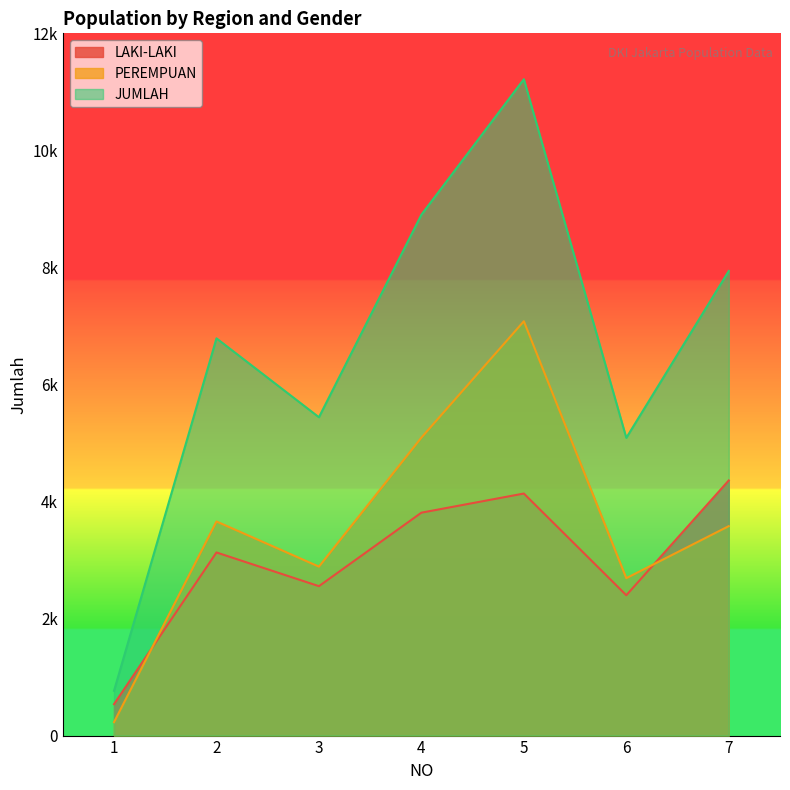

What is the difference between the maximum and second lowest values in the JUMLAH series?

6128